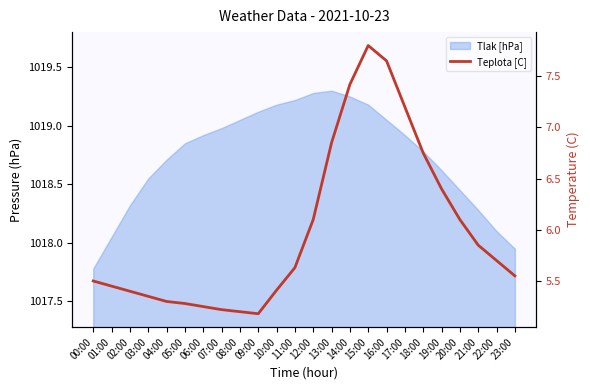

True or false: the data shows 7.5 at 00:00.

False